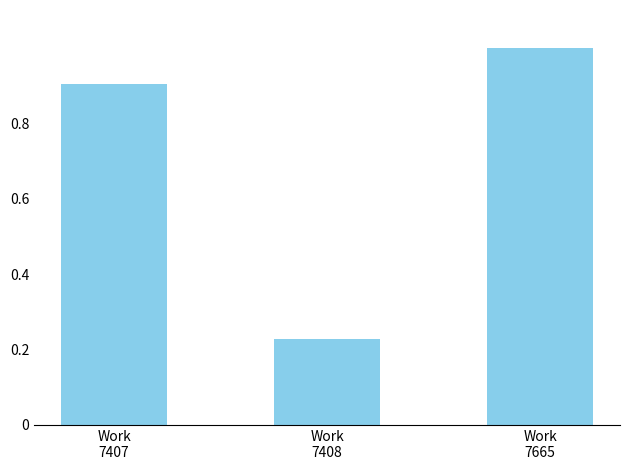

Count the values in the range 0 to 1.

3